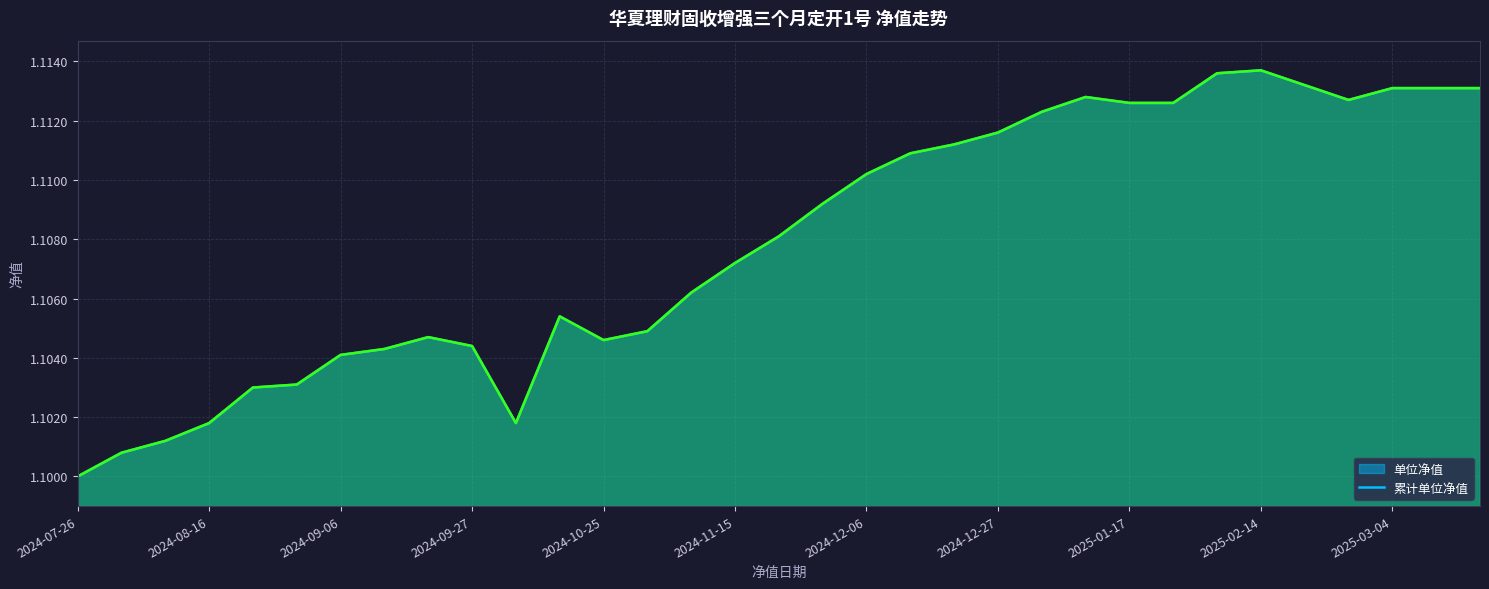

Rank the series at 2024-10-25 from lowest to highest value.

单位净值 (线), 累计单位净值 (线)